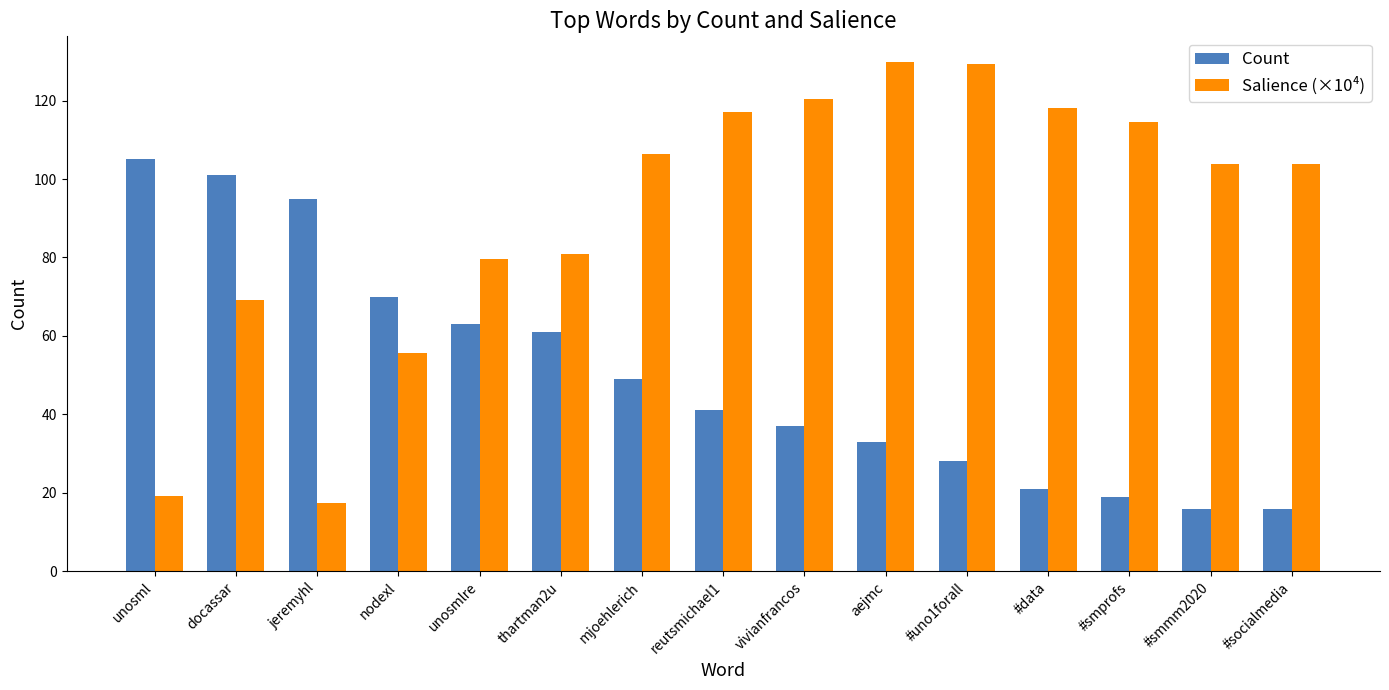

Read the Salience (×10⁴) value at #socialmedia.

103.8